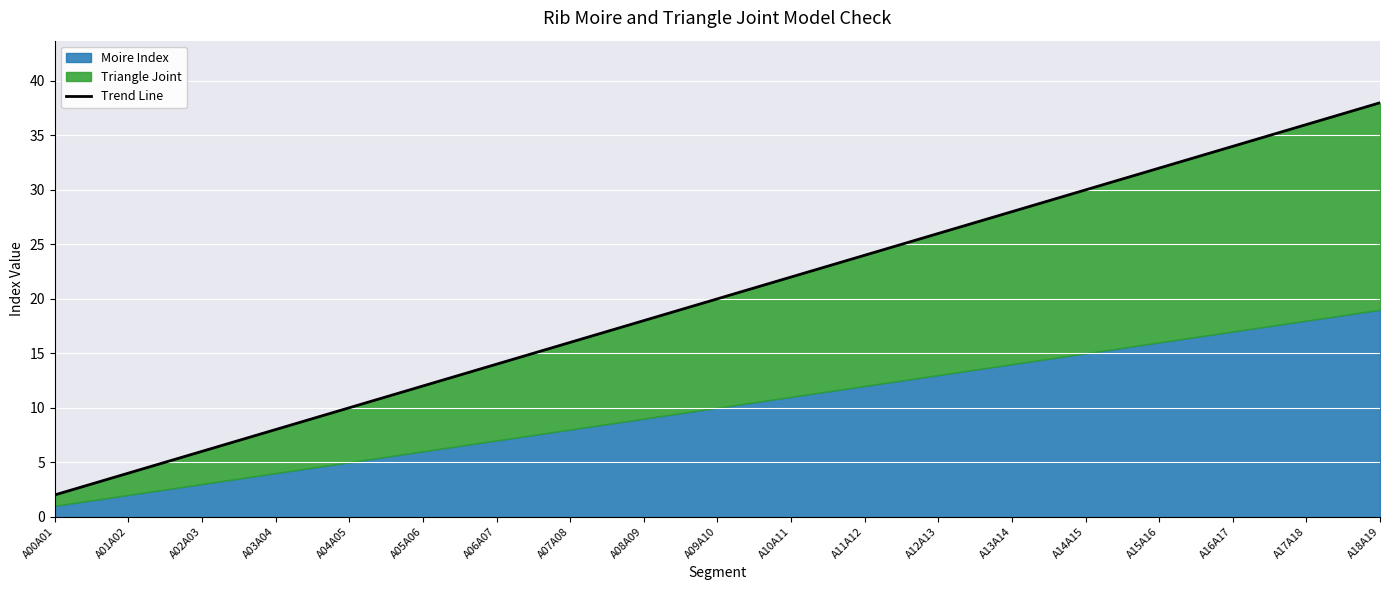

Which series changed the most between A10A11 and A15A16?

Moire Index